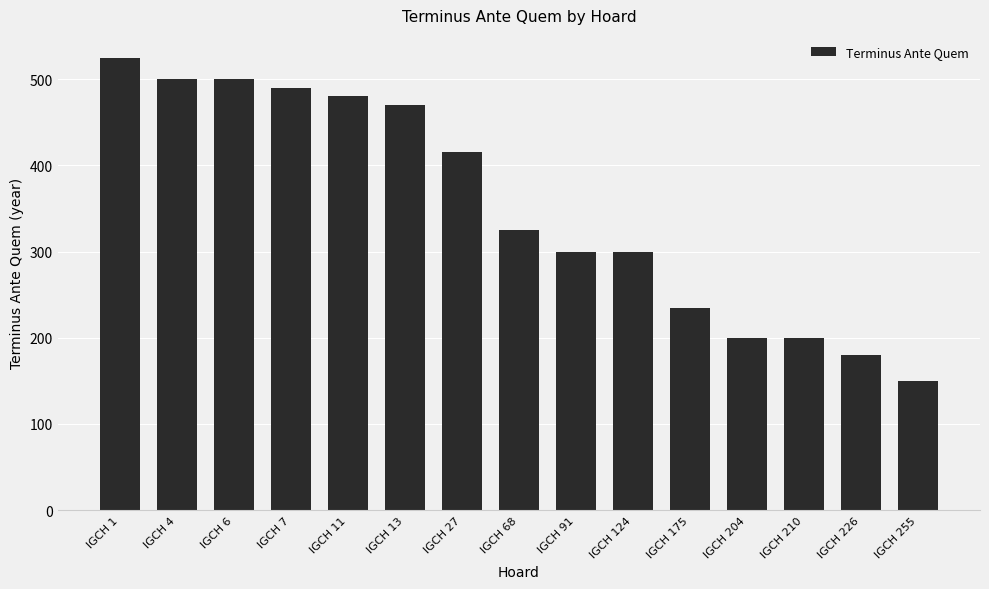

What is the value of the 12th bar from the left?

200